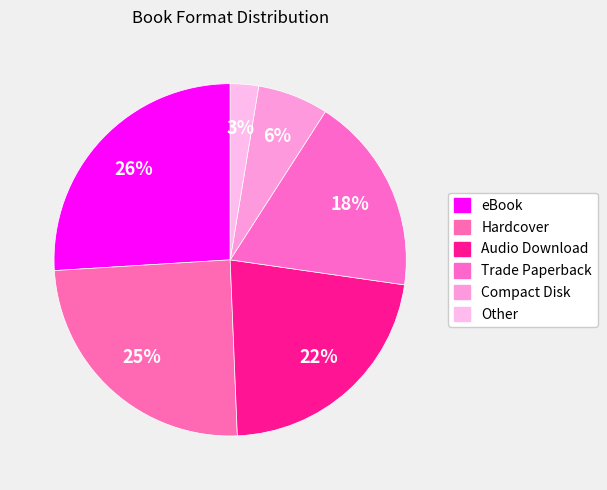

To the nearest percent, what percentage of the pie is Audio Download?

22%